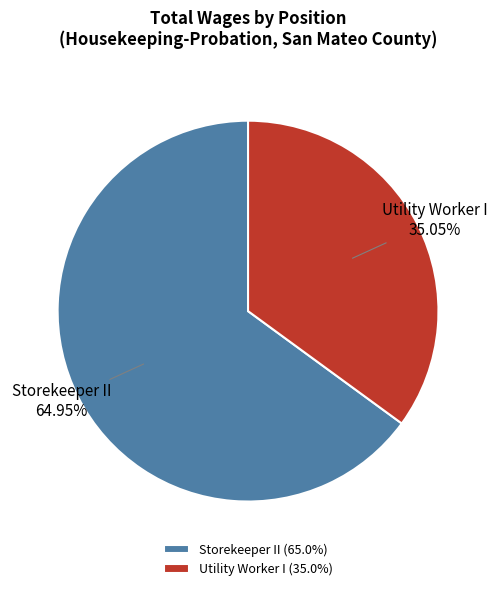

What percentage is the Utility Worker I slice, to the nearest percent?

35%